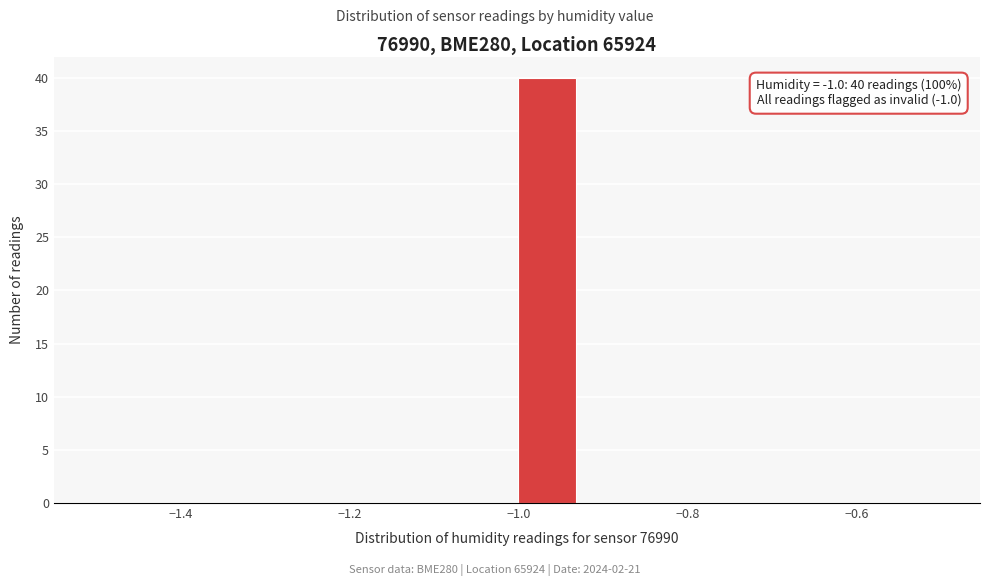

Around what value on the x-axis is the tallest bar? Give the approximate position of its centre, as read against the axis.

-0.96